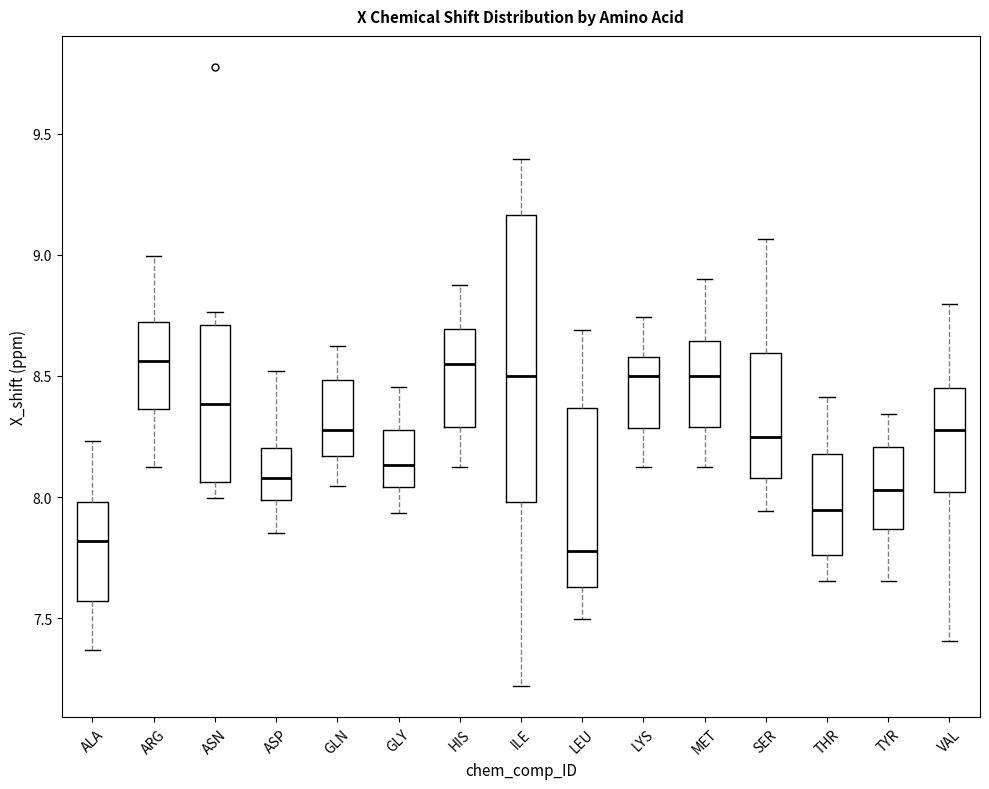

Where does the lower whisker of the box for ASP end on the y-axis? The values are not printed on the chart, so give them approximately, as read against the axis.

7.85